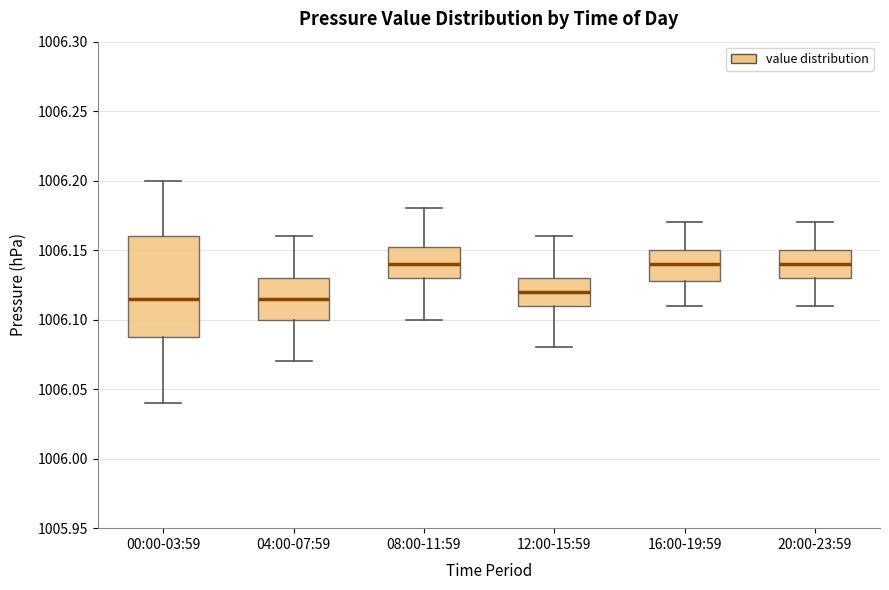

Reading left to right, read every box against the y-axis: the position of its median line, the range the box covers, and the ends of its whiskers. The values are not printed on the chart, so give them approximately, as read against the axis.

00:00-03:59: median 1006.115, box 1006.090 to 1006.160, whiskers 1006.040 to 1006.200
04:00-07:59: median 1006.115, box 1006.100 to 1006.130, whiskers 1006.070 to 1006.160
08:00-11:59: median 1006.140, box 1006.130 to 1006.155, whiskers 1006.100 to 1006.180
12:00-15:59: median 1006.120, box 1006.110 to 1006.130, whiskers 1006.080 to 1006.160
16:00-19:59: median 1006.140, box 1006.130 to 1006.150, whiskers 1006.110 to 1006.170
20:00-23:59: median 1006.140, box 1006.130 to 1006.150, whiskers 1006.110 to 1006.170